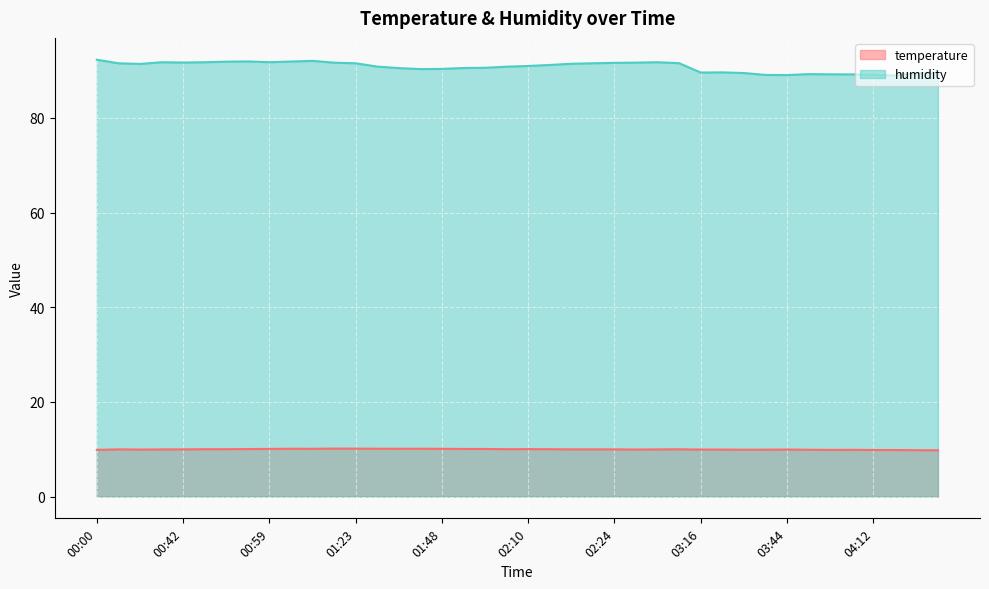

How many lines are shown in the chart?

2